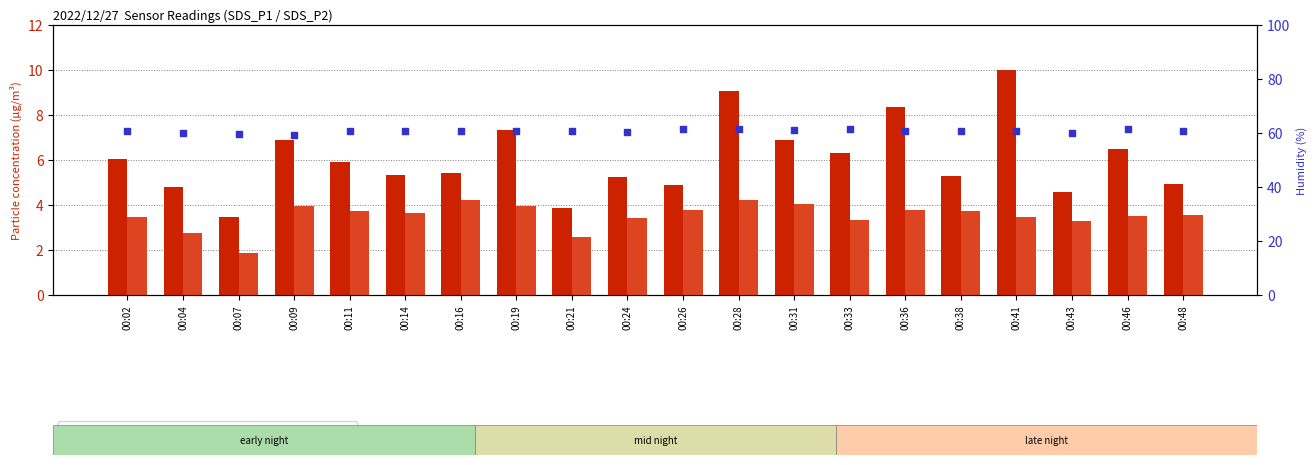

What are all the series names shown in the legend?

SDS_P1, SDS_P2, BME280_humidity